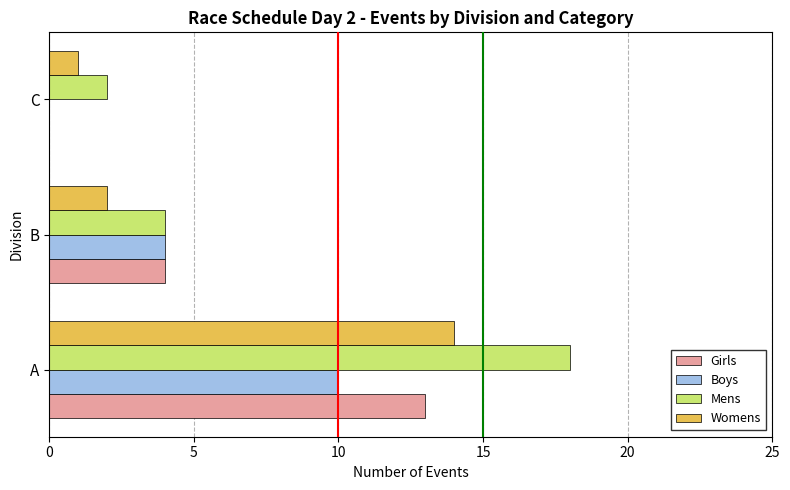

What are all the series names shown in the legend?

Girls, Boys, Mens, Womens